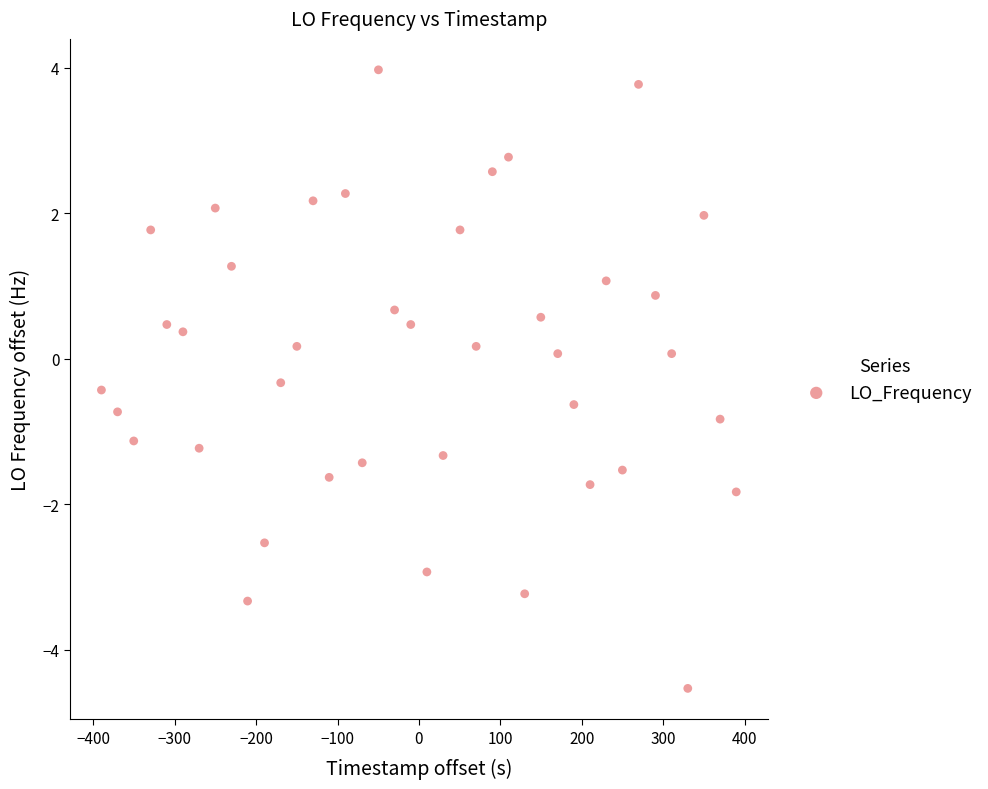

What is the range of X values (max minus min)?

779.6